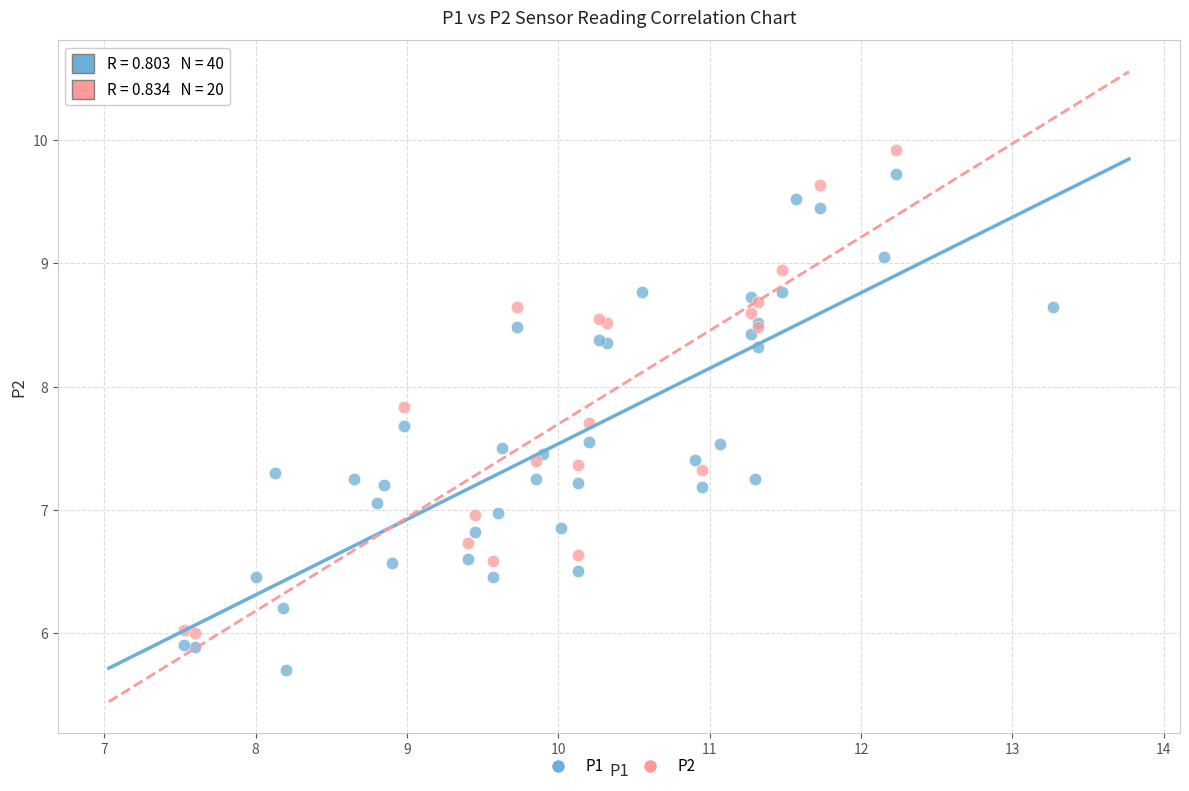

Which series contains the lowest Y value?

P1